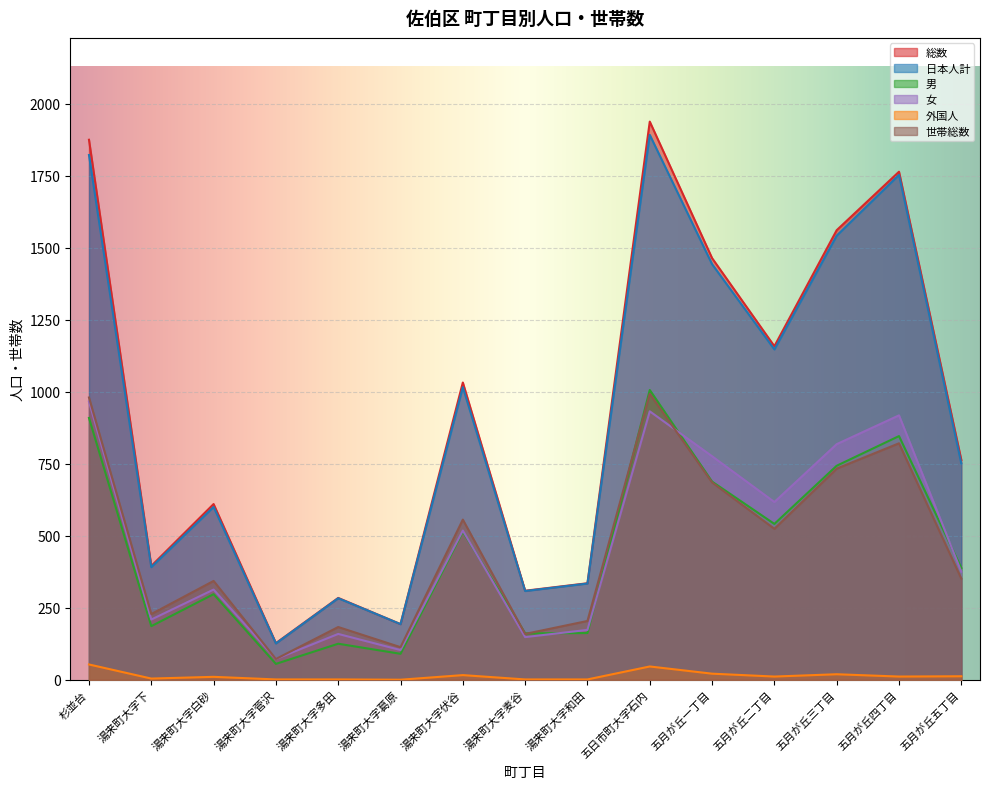

True or false: 日本人計 and 男 intersect in this chart.

False